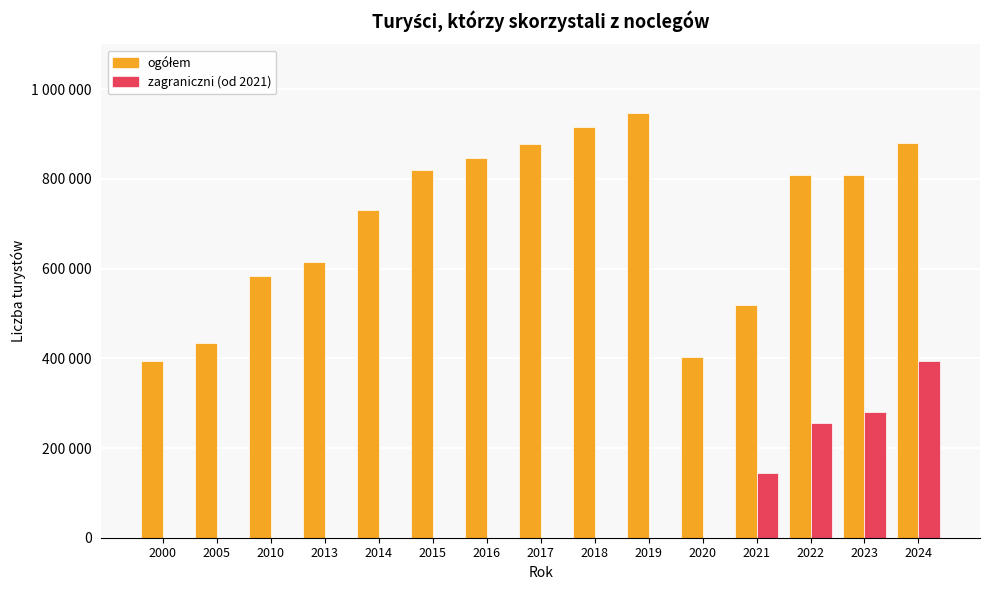

Reading right to left, extract all data points from this chart.

liczba turystów w obiektach (ogółem): 2024=879273	2023=808465	2022=807601	2021=518536	2020=402568	2019=946578	2018=916458	2017=878064	2016=846701	2015=819695	2014=731152	2013=615236	2010=582975	2005=433970	2000=393519
liczba turystów w obiektach (zagraniczni): 2024=394152	2023=280155	2022=256288	2021=145166	2020=0	2019=0	2018=0	2017=0	2016=0	2015=0	2014=0	2013=0	2010=0	2005=0	2000=0